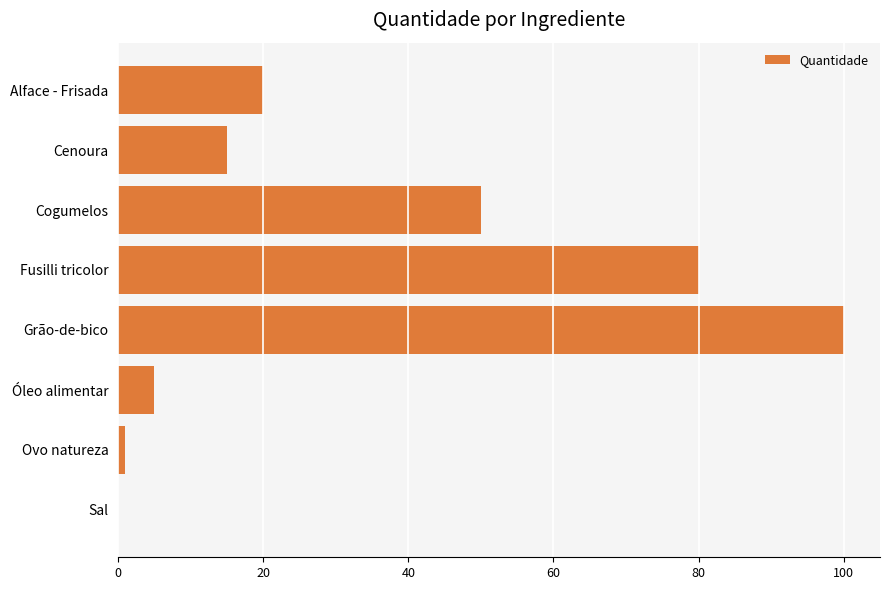

Is it true that the value at Cogumelos is 78.1?

False